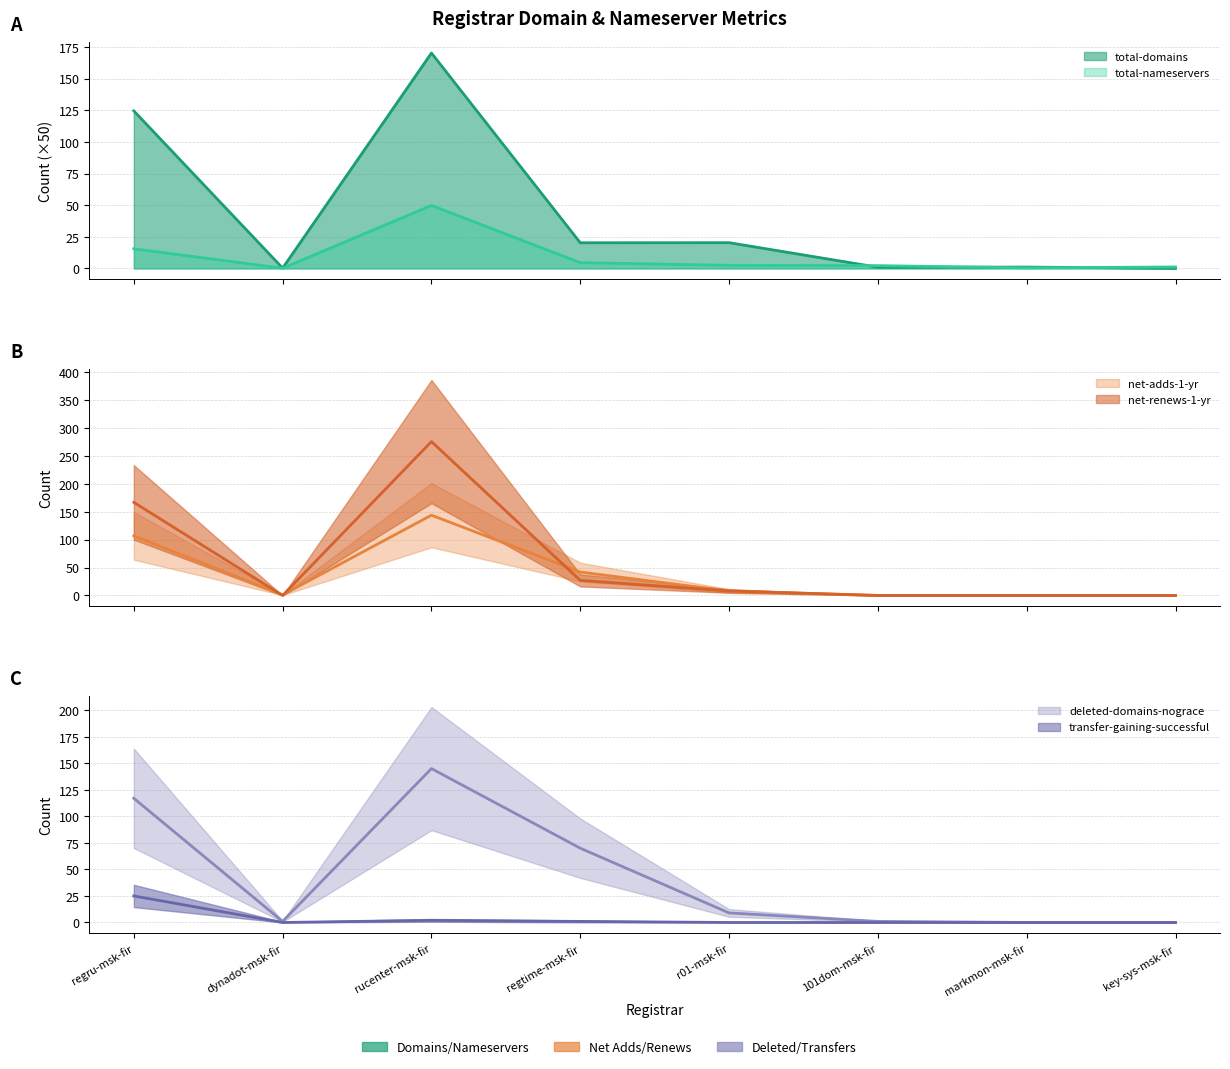

How many interior local valleys does the transfer-gaining-successful series have?

1